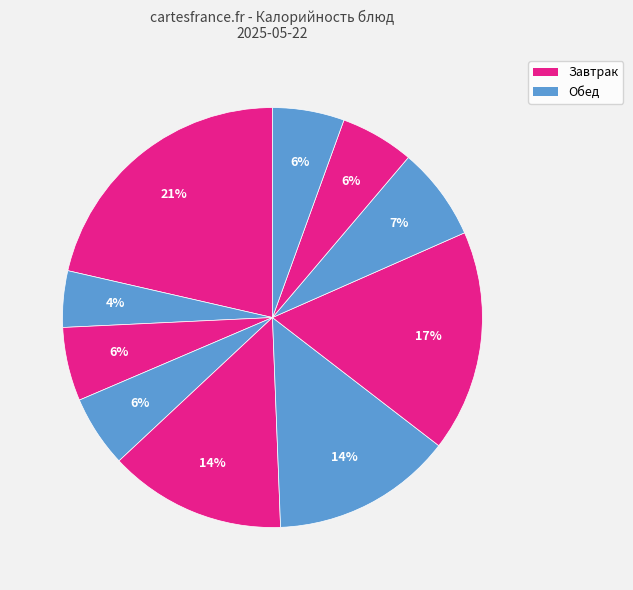

To the nearest percent, what is the average slice percentage?

10%